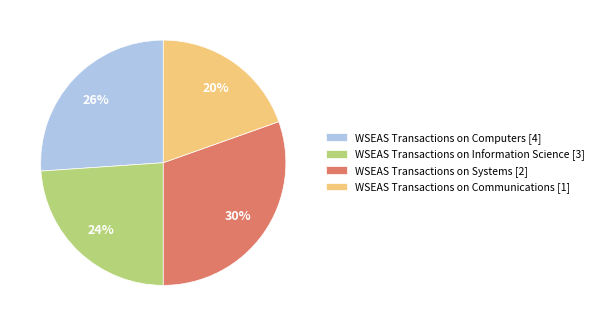

How many slices are in this pie chart?

4